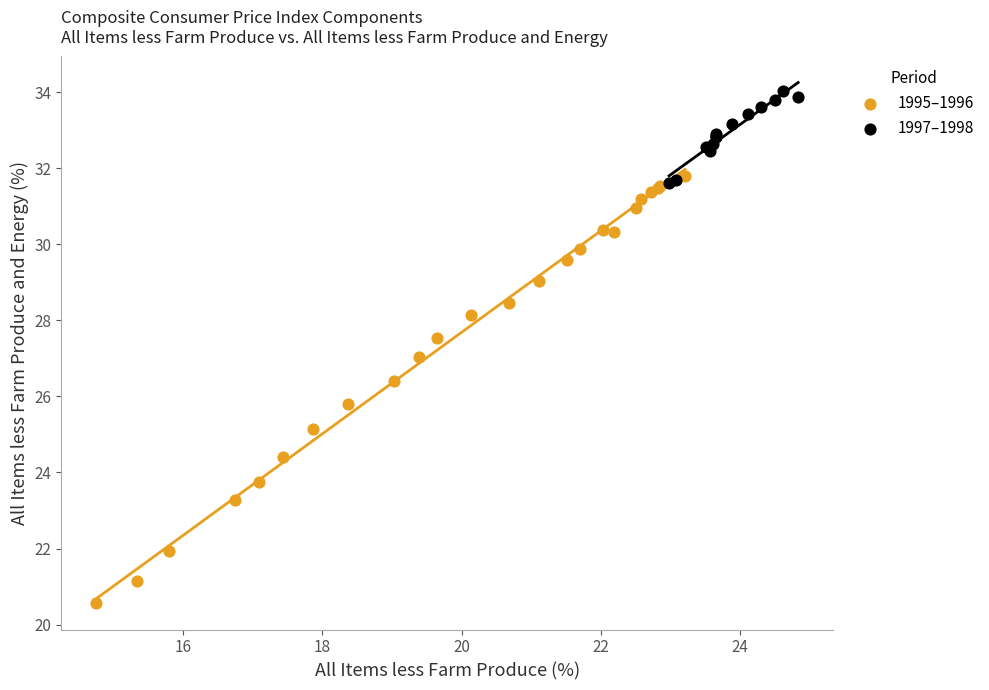

Which series contains the lowest Y value?

1995–1996